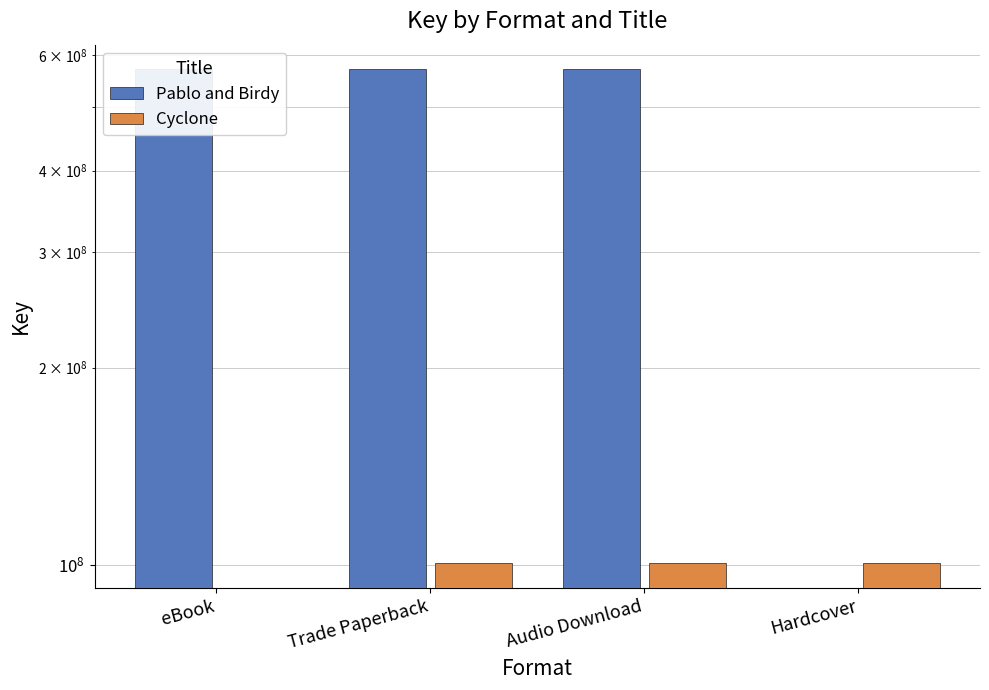

What is the spread (max minus min) of values at Trade Paperback?

470440665.0